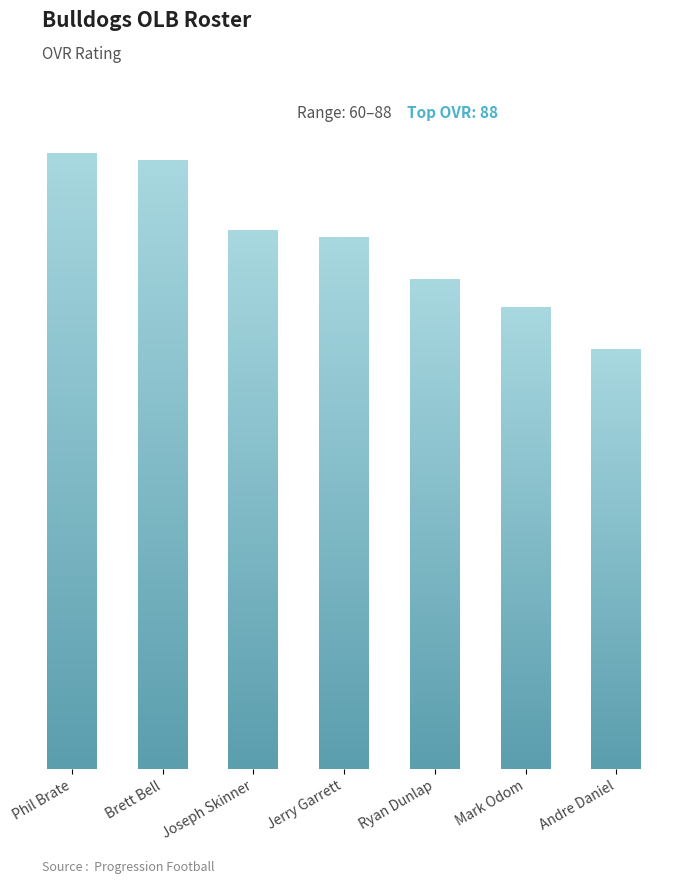

Approximately how many times larger is the value at Brett Bell compared to Ryan Dunlap?

1.2